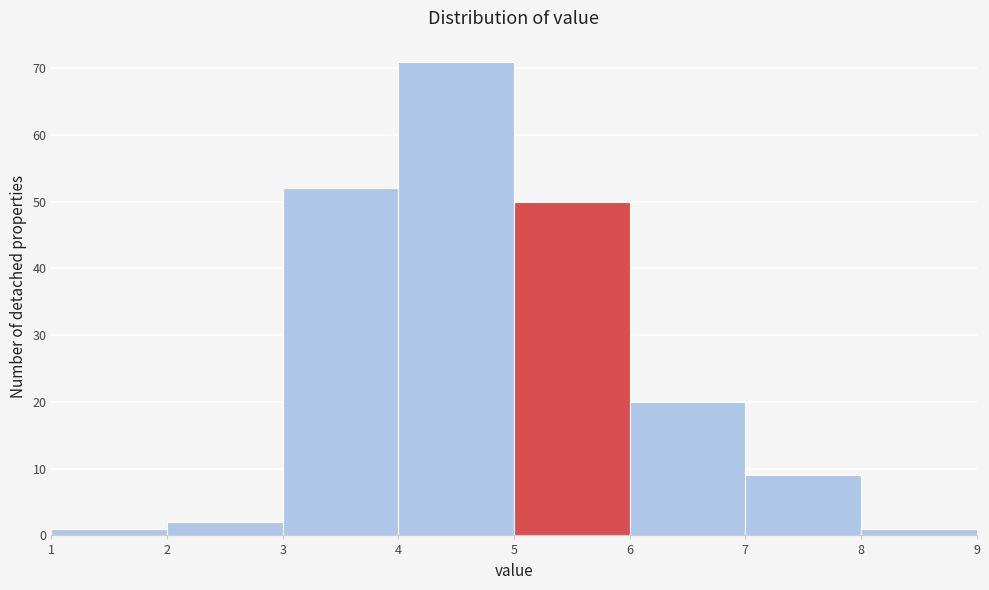

Over which range of the x-axis is the bar tallest?

4 to 5